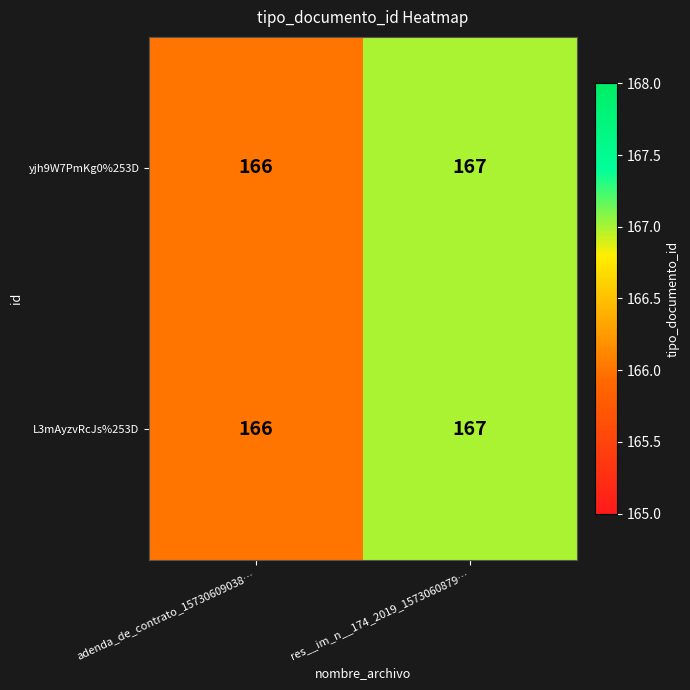

The yjh9W7PmKg0%253D series shows 166 at adenda_de_contrato_15730609038…. True or false?

True